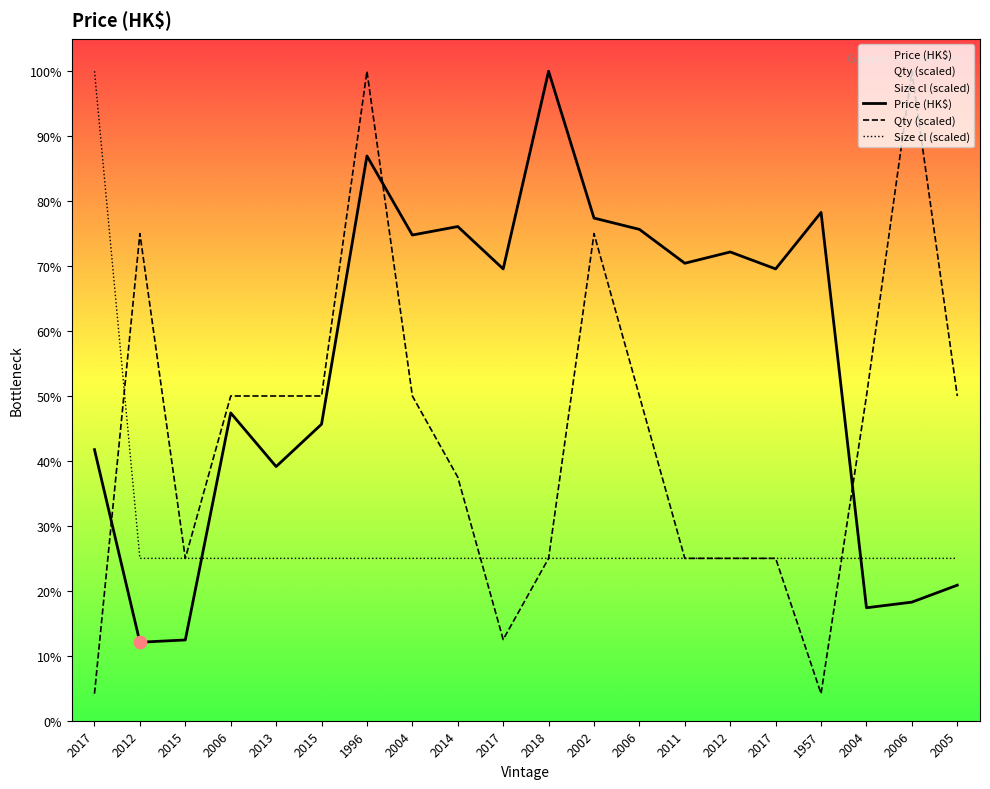

Which series contains the lowest Y value?

Qty